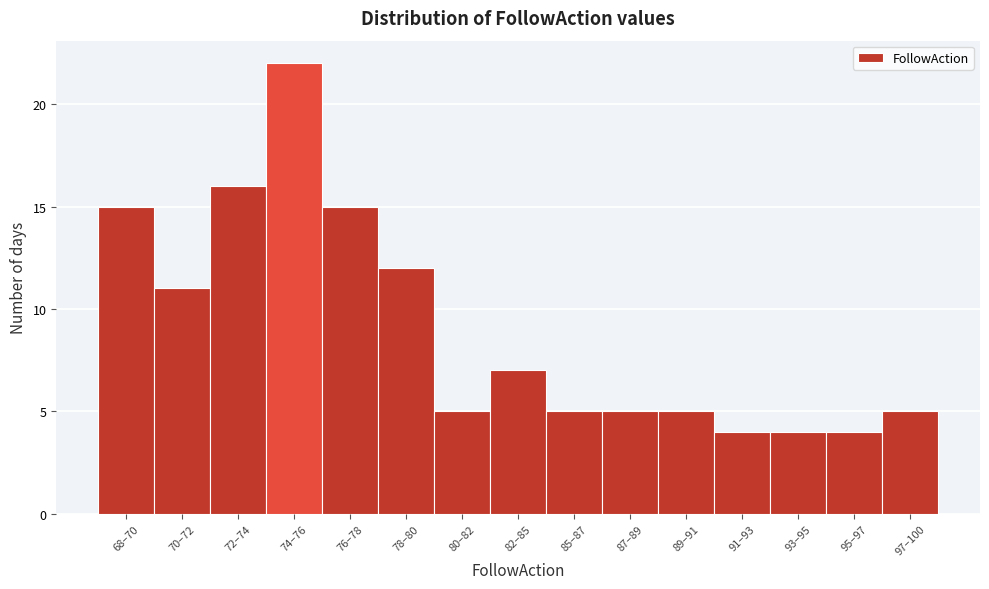

Reading left to right, transcribe all the data shown in this chart.

68–70=15	70–72=11	72–74=16	74–76=22	76–78=15	78–80=12	80–82=5	82–85=7	85–87=5	87–89=5	89–91=5	91–93=4	93–95=4	95–97=4	97–100=5